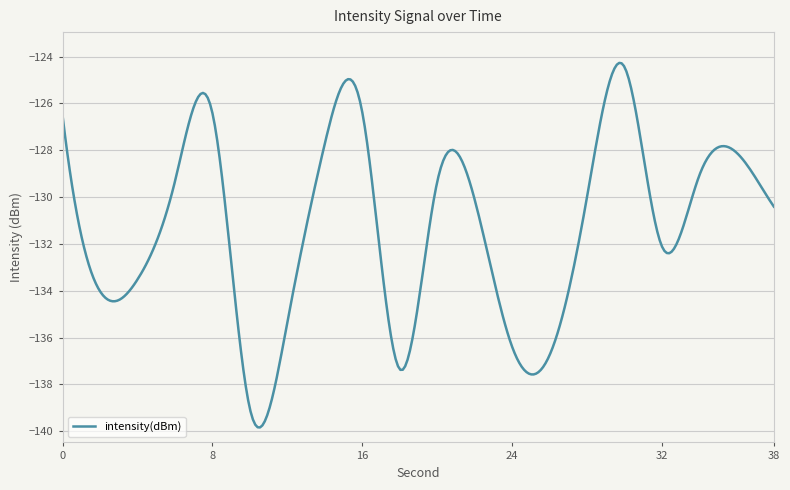

What is the difference between the maximum and minimum values?

15.6